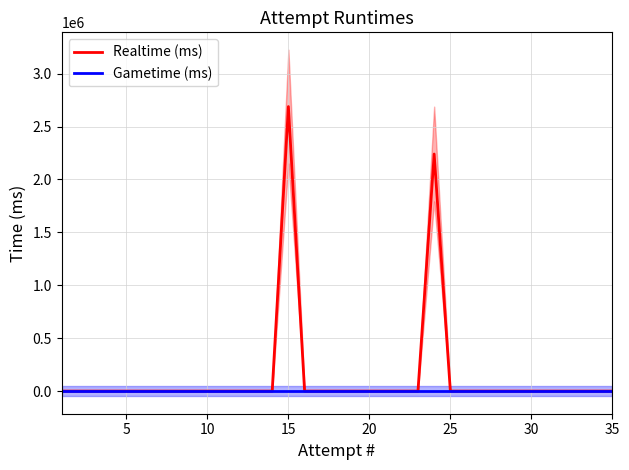

True or false: Realtime (ms) has a value of 1446712 at 21.

False